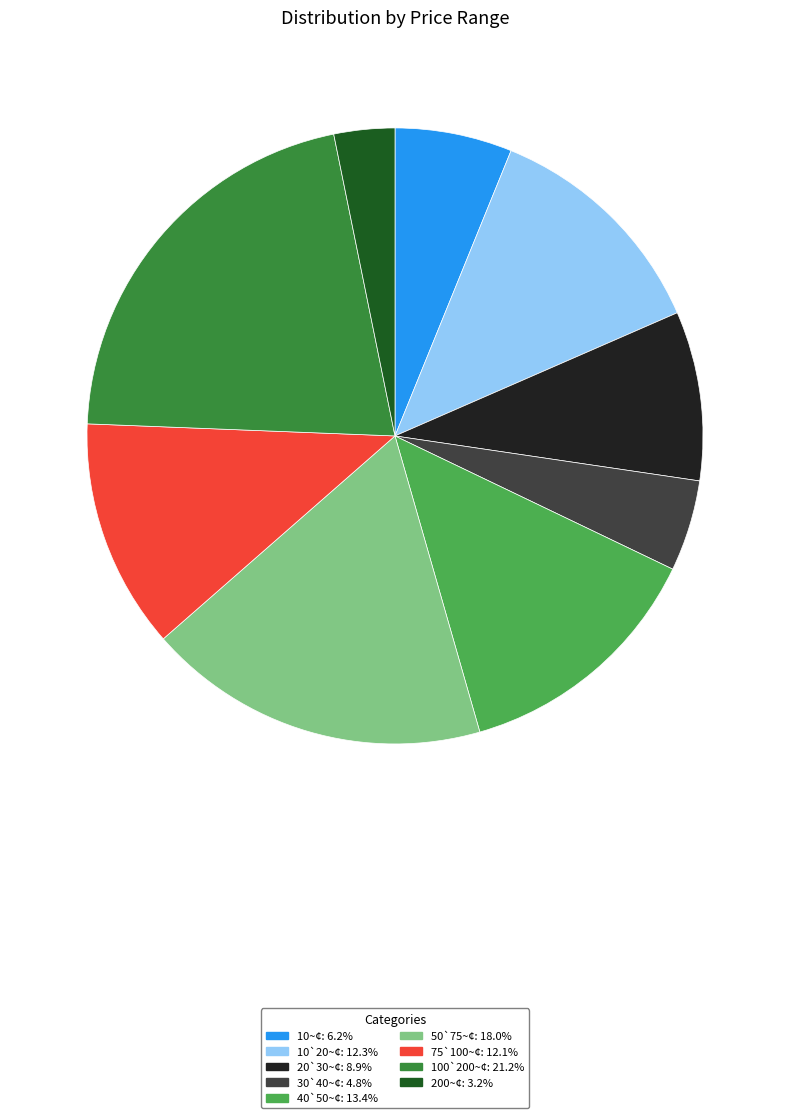

Which category has the biggest portion of the pie?

100`200~¢